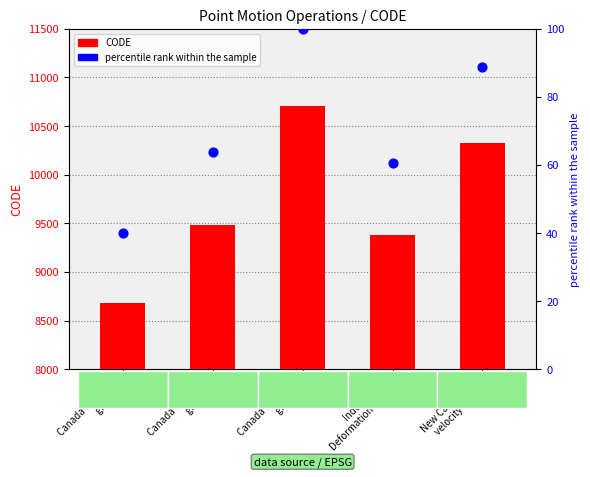

Which series contains the lowest Y value?

percentile rank within the sample